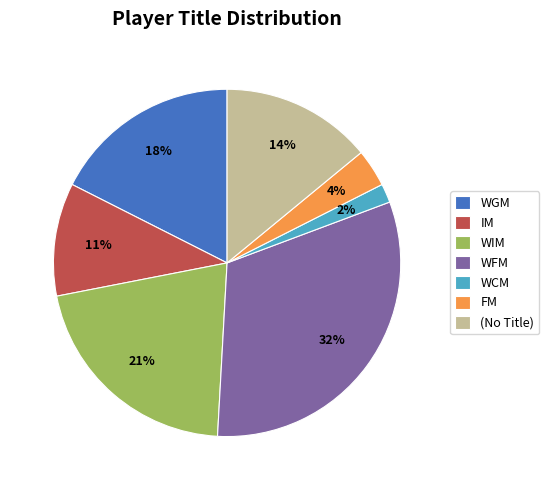

Which category has the smallest portion of the pie?

WCM